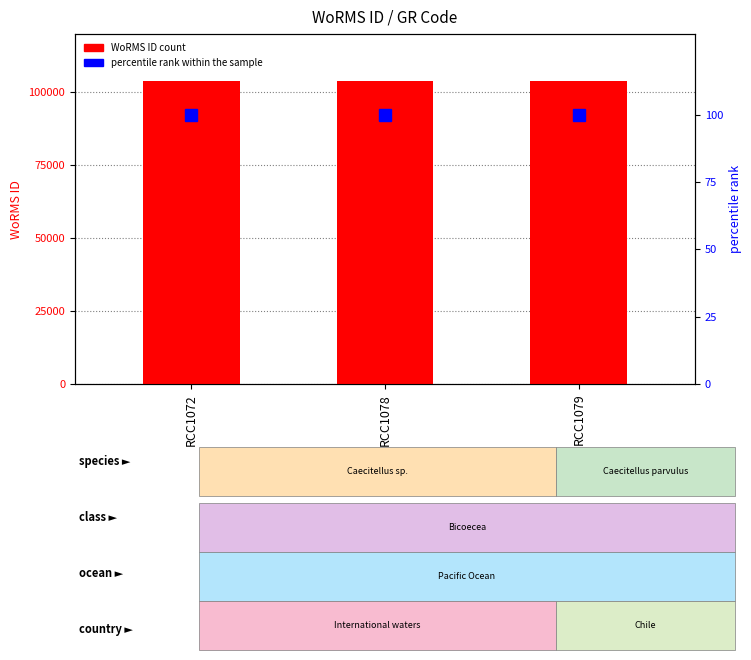

Which series has the widest spread of values?

WoRMS ID